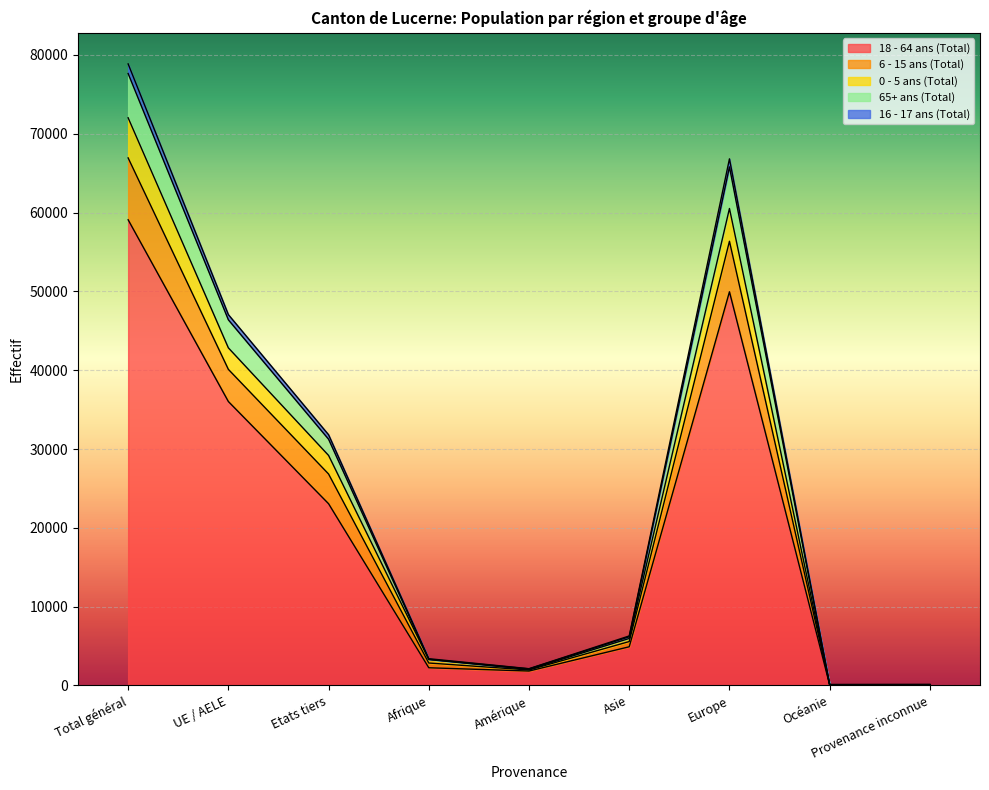

True or false: 65+ ans (Total) and 18 - 64 ans (Total) cross at least once.

False